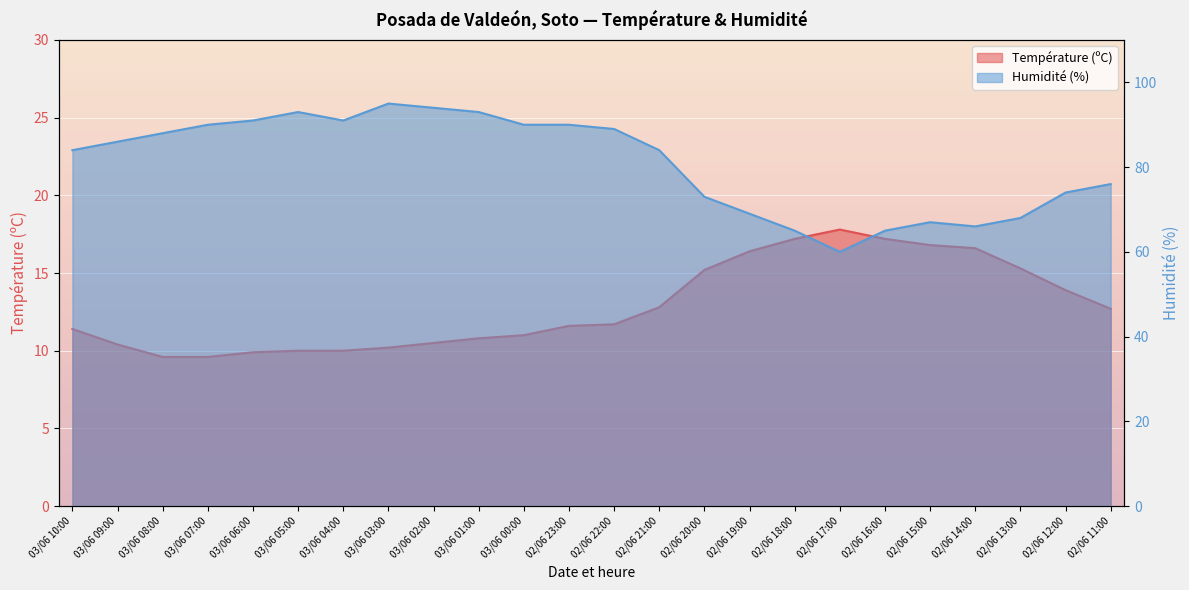

Read the Humidité (%) value at 02/06 22:00.

89.0